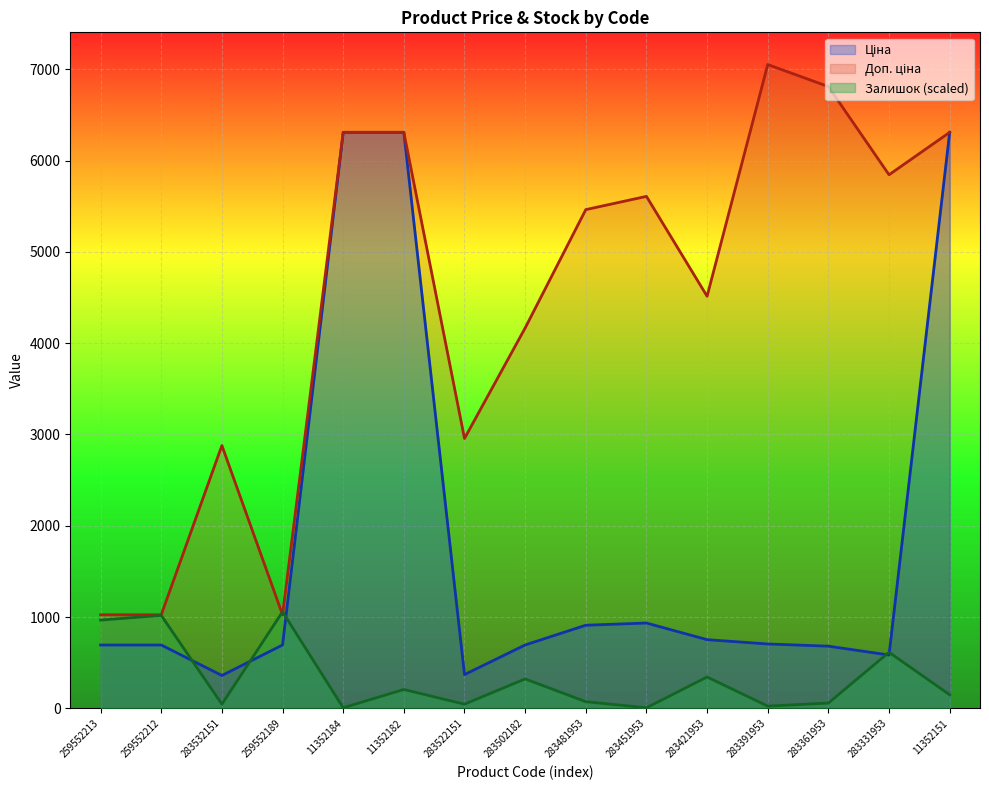

In Доп. ціна, how many points are higher than both neighbors (excluding endpoints)?

3